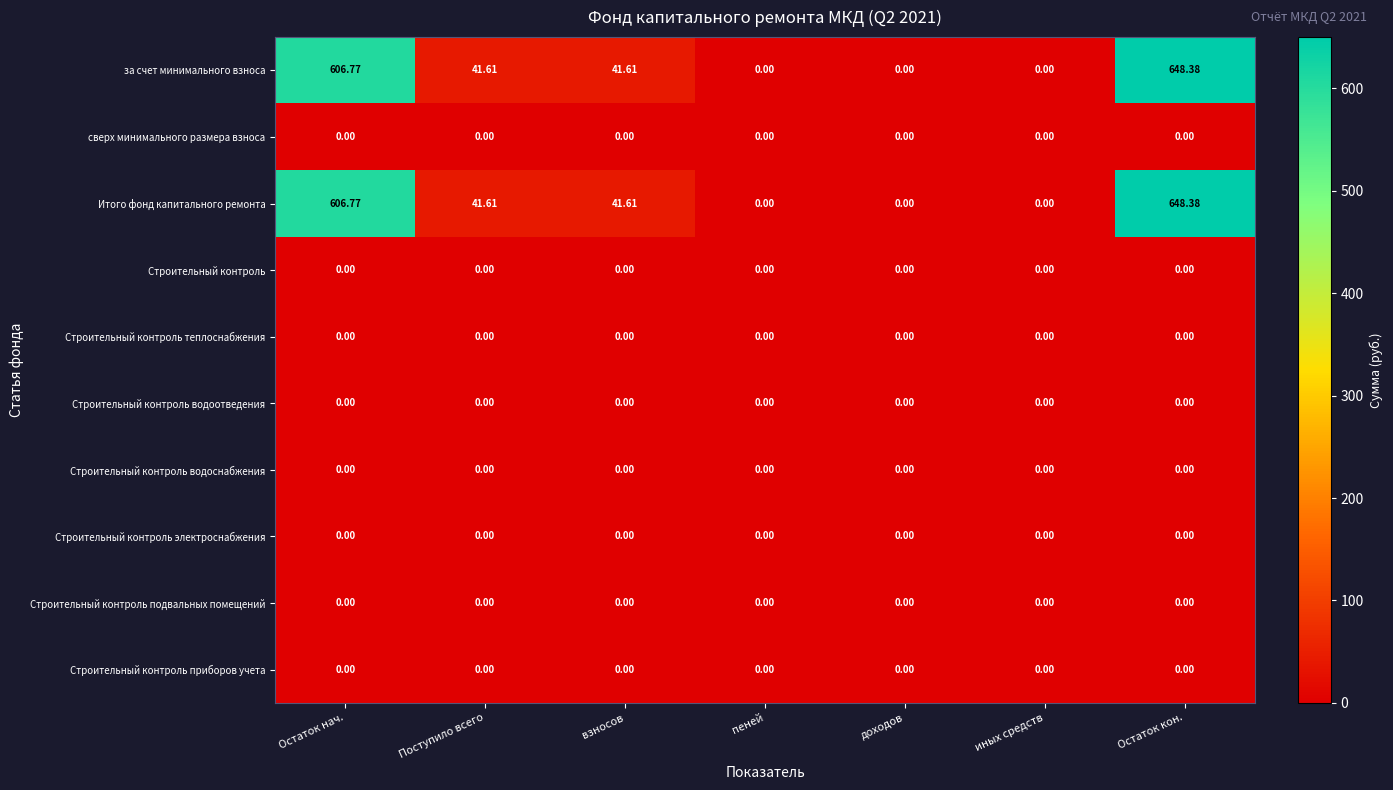

Which category has the highest value across all series?

Остаток кон.